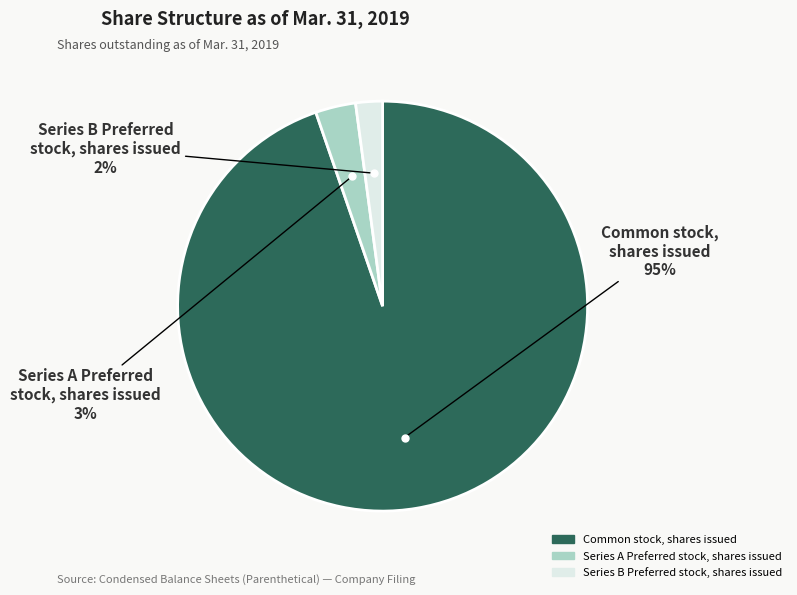

The Common stock, shares issued slice represents 99% of the pie. True or false?

False